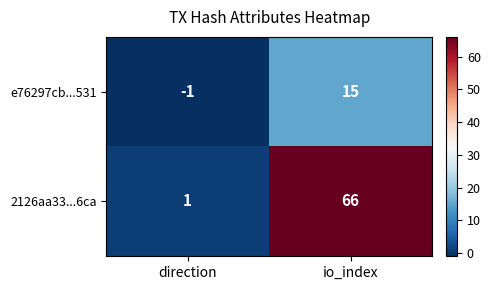

Reading left to right, what are all the values shown in this chart?

e76297cb...531: direction=-1	io_index=15
2126aa33...6ca: direction=1	io_index=66